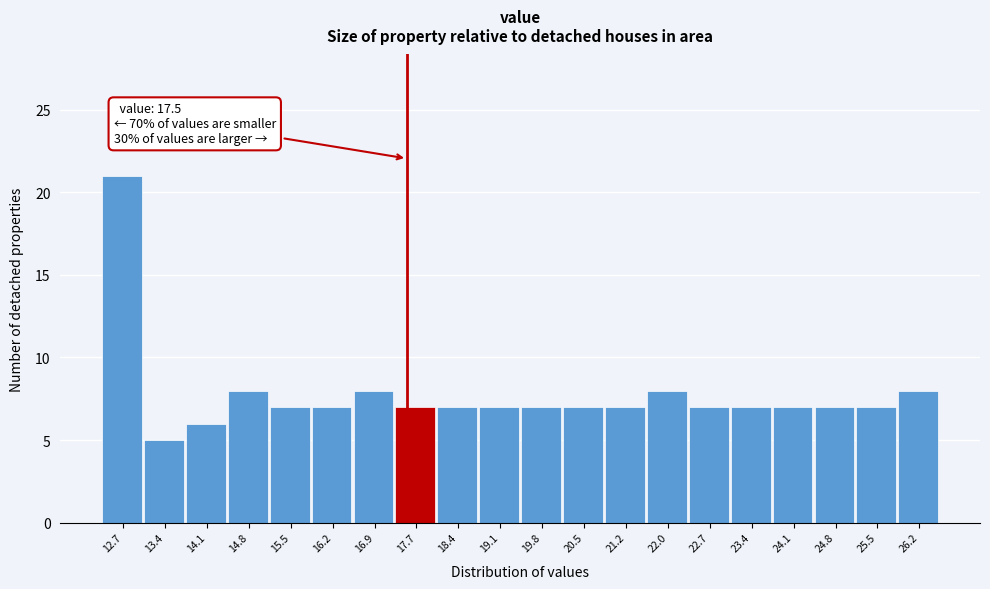

Which range on the x-axis has the tallest bar?

12.3 to 13.0